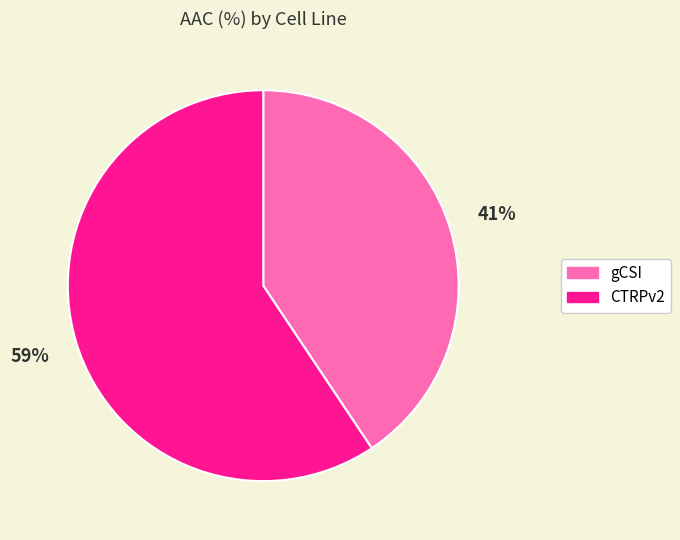

To the nearest percent, what portion does CTRPv2 represent?

59%